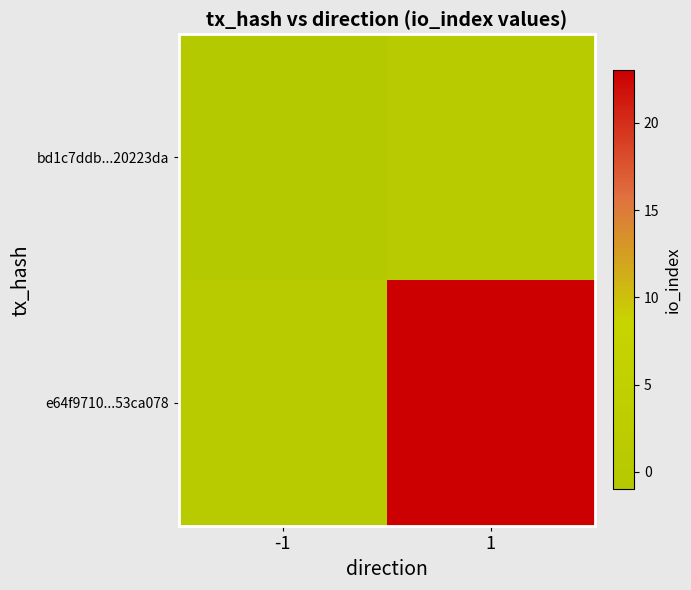

Reading left to right, list all the values displayed in this chart.

bd1c7ddb...20223da: -1=-1	1=1
e64f9710...53ca078: -1=1	1=23